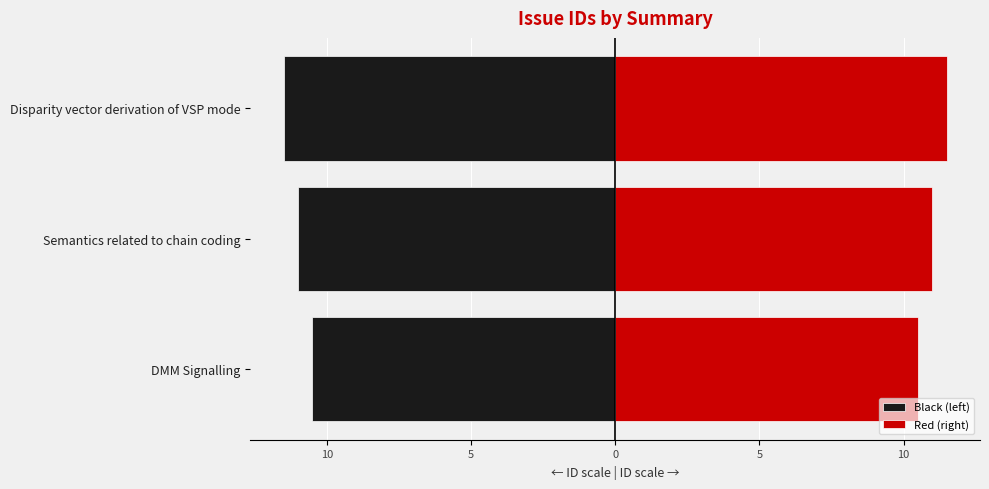

What is the sum of all Black (left) values?

-33.0